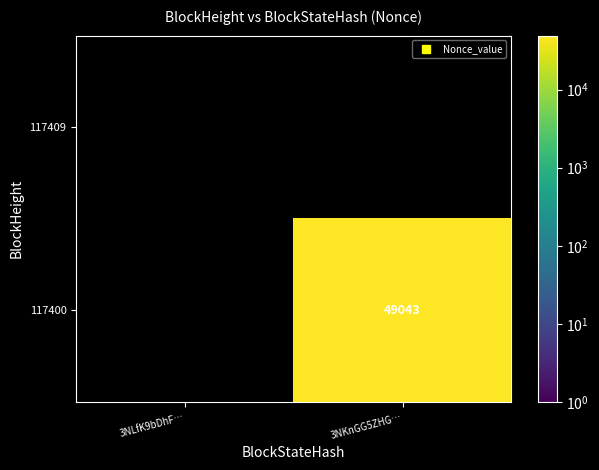

What is the difference between the maximum and minimum values in the 117400 series?

49043